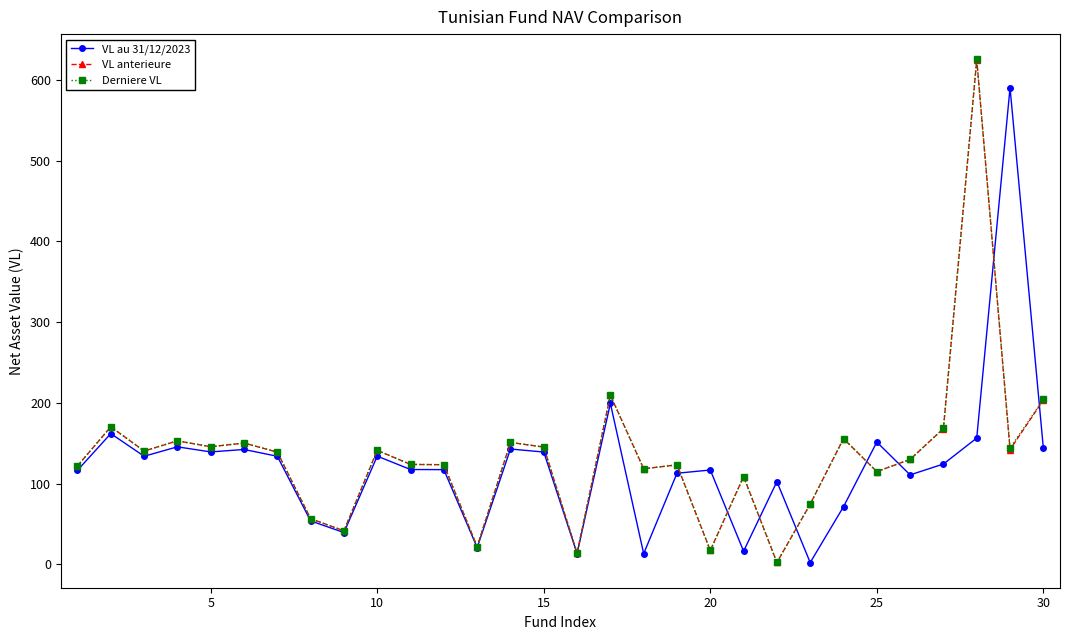

How many series are shown in this chart?

3